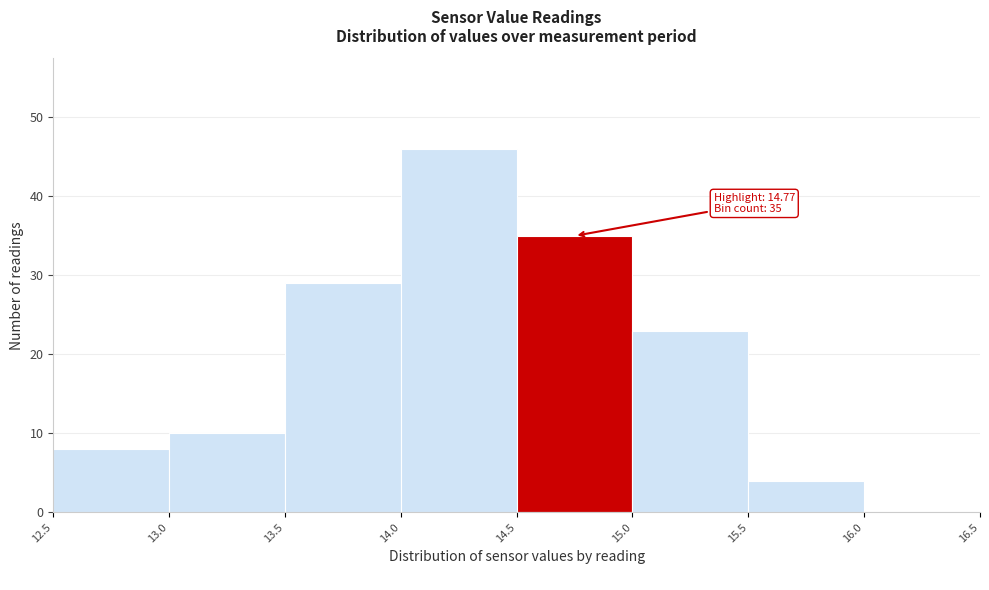

Which range on the x-axis has the tallest bar?

14.0 to 14.5